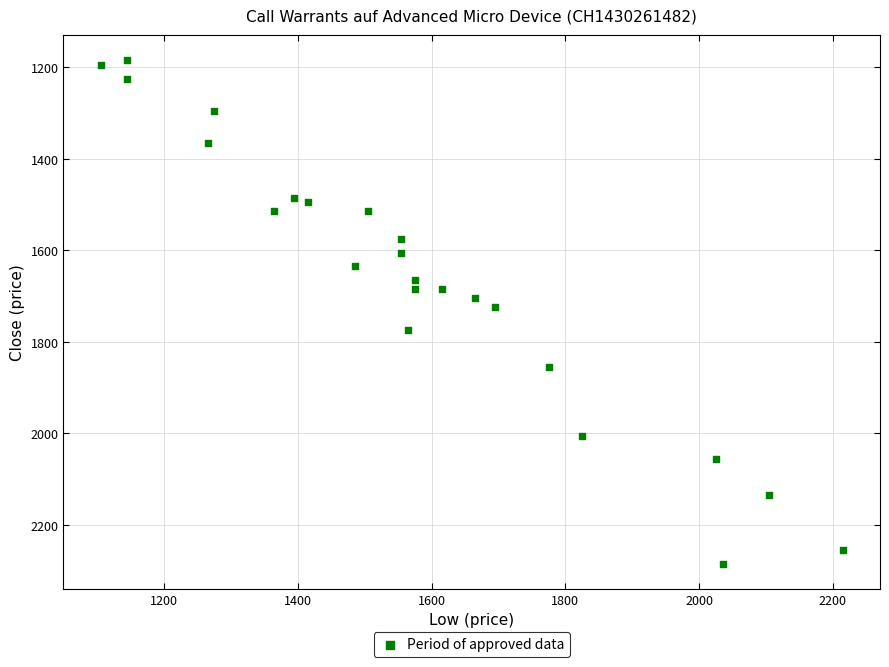

What is the range of Y values (max minus min)?

1100